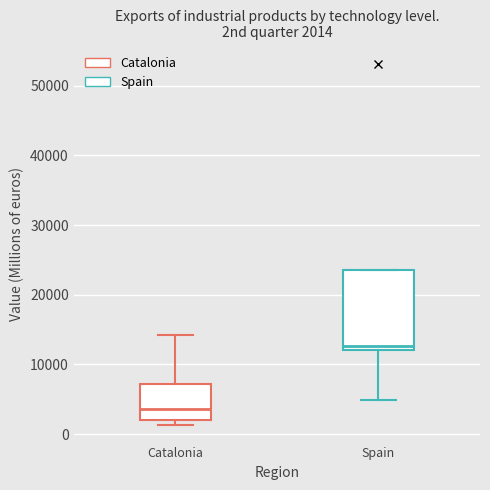

Comparing the boxes themselves (not the whiskers), which one is the tallest?

Spain